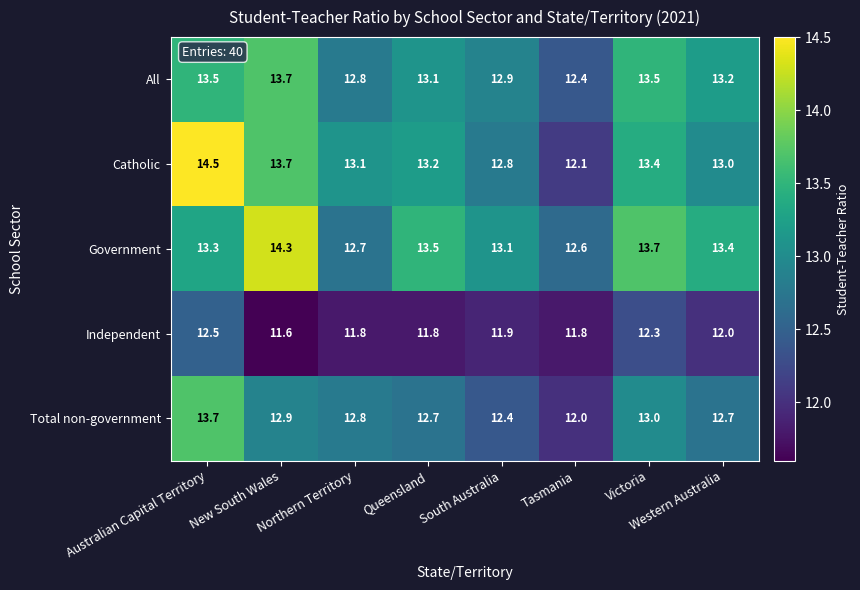

What is the difference between the maximum and minimum values in the Catholic series?

2.4